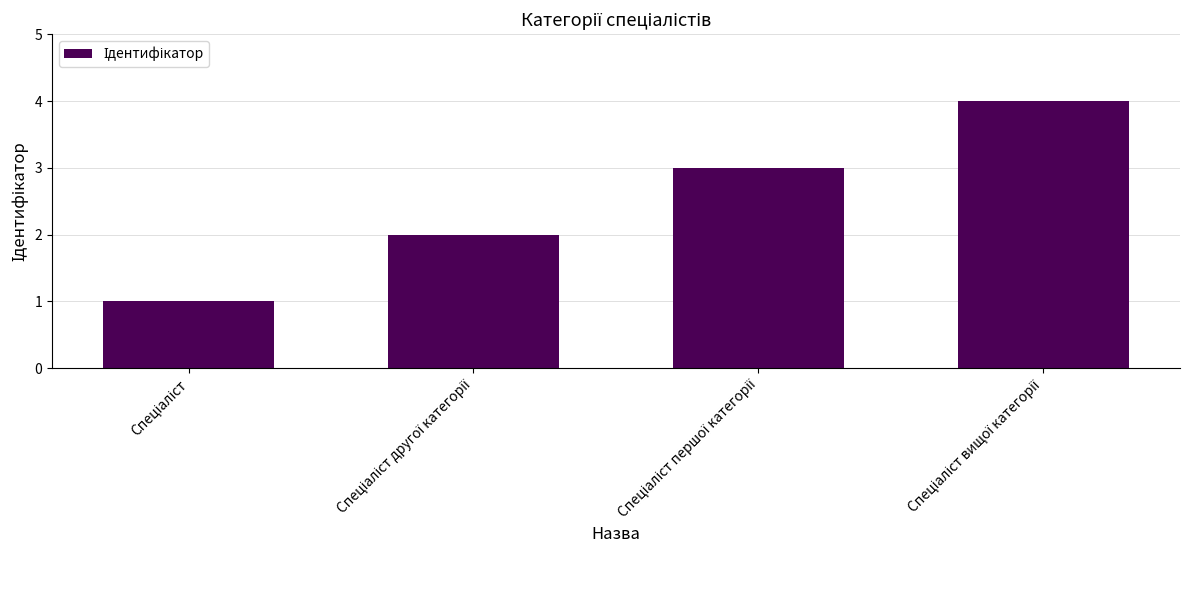

What is the sum of all values?

10